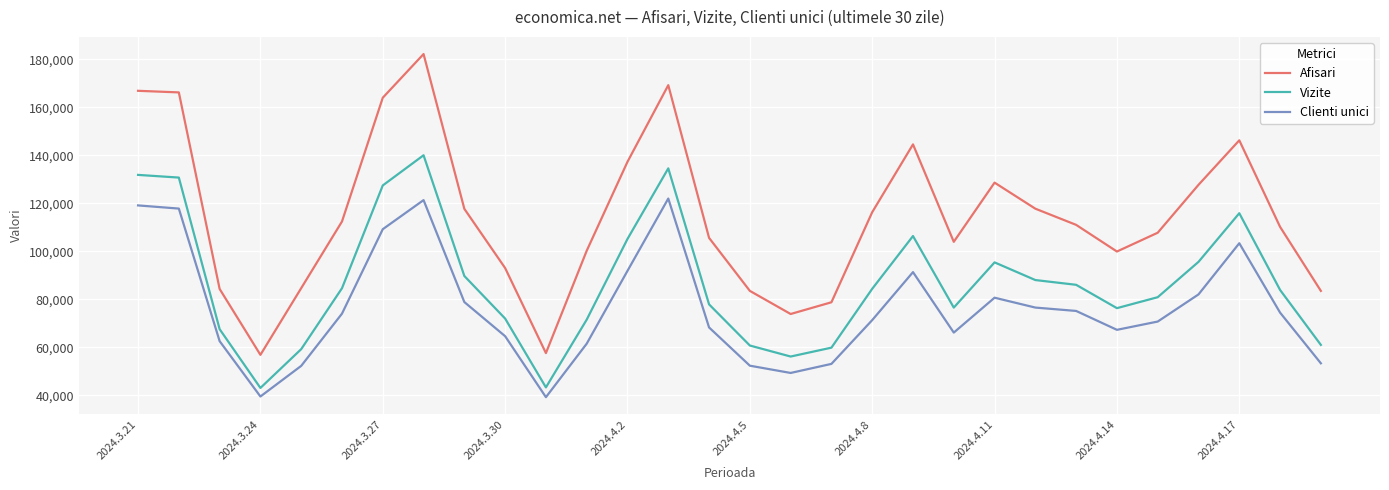

What is the minimum value shown in the chart?

39230